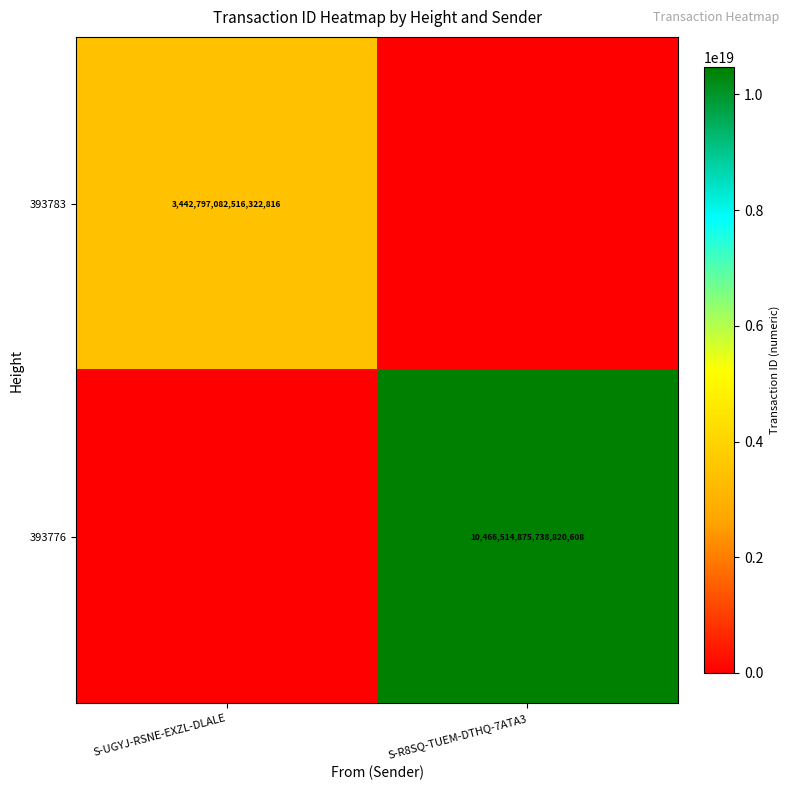

True or false: 393783 has a value of 3442797082516322816 at S-UGYJ-RSNE-EXZL-DLALE.

True